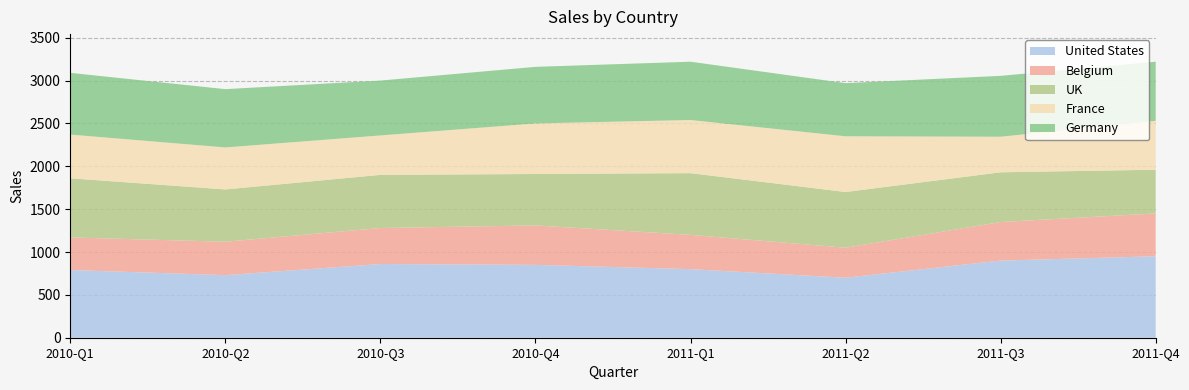

Reading left to right, extract all data points from this chart.

United States: 2010-Q1=790	2010-Q2=730	2010-Q3=860	2010-Q4=850	2011-Q1=800	2011-Q2=700	2011-Q3=900	2011-Q4=950
Belgium: 2010-Q1=380	2010-Q2=390	2010-Q3=420	2010-Q4=460	2011-Q1=400	2011-Q2=350	2011-Q3=450	2011-Q4=500
UK: 2010-Q1=690	2010-Q2=610	2010-Q3=620	2010-Q4=600	2011-Q1=720	2011-Q2=650	2011-Q3=580	2011-Q4=510
France: 2010-Q1=510	2010-Q2=490	2010-Q3=460	2010-Q4=590	2011-Q1=620	2011-Q2=650	2011-Q3=415	2011-Q4=570
Germany: 2010-Q1=720	2010-Q2=680	2010-Q3=640	2010-Q4=660	2011-Q1=680	2011-Q2=620	2011-Q3=710	2011-Q4=690